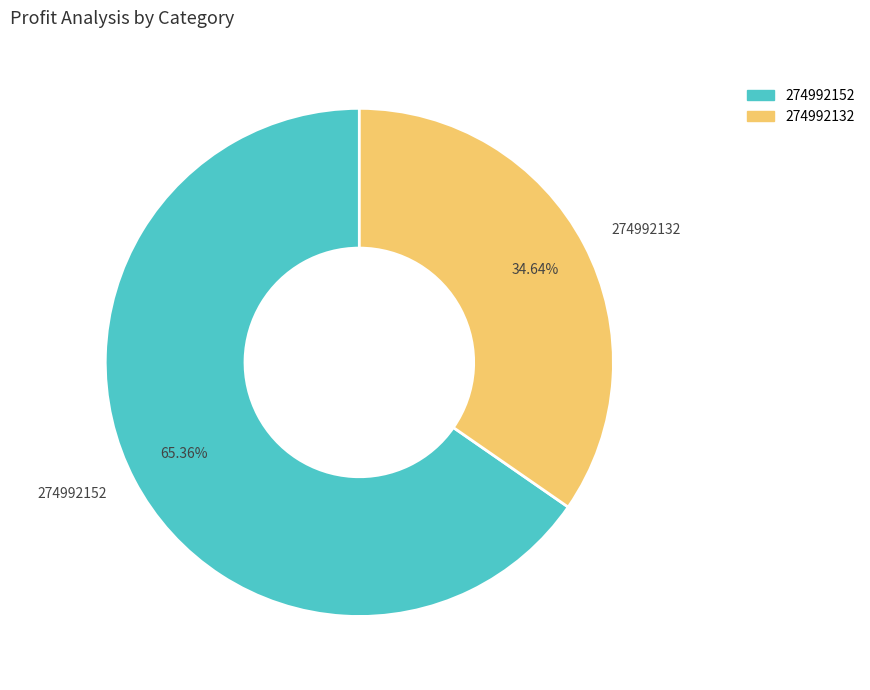

To the nearest percent, what is the combined percentage of 274992132 and 274992152?

100%